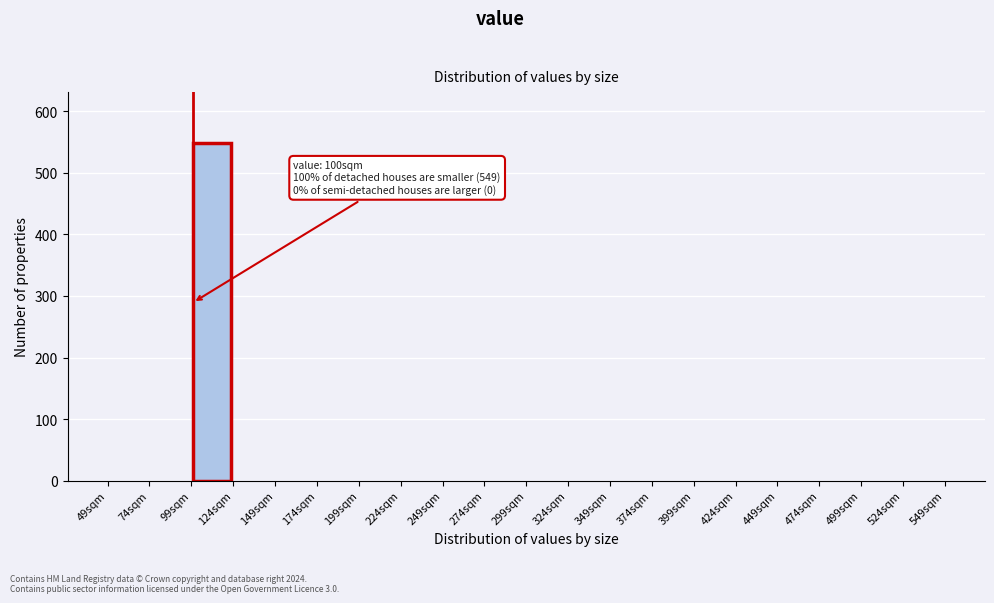

Which range on the x-axis has the tallest bar?

99 to 124